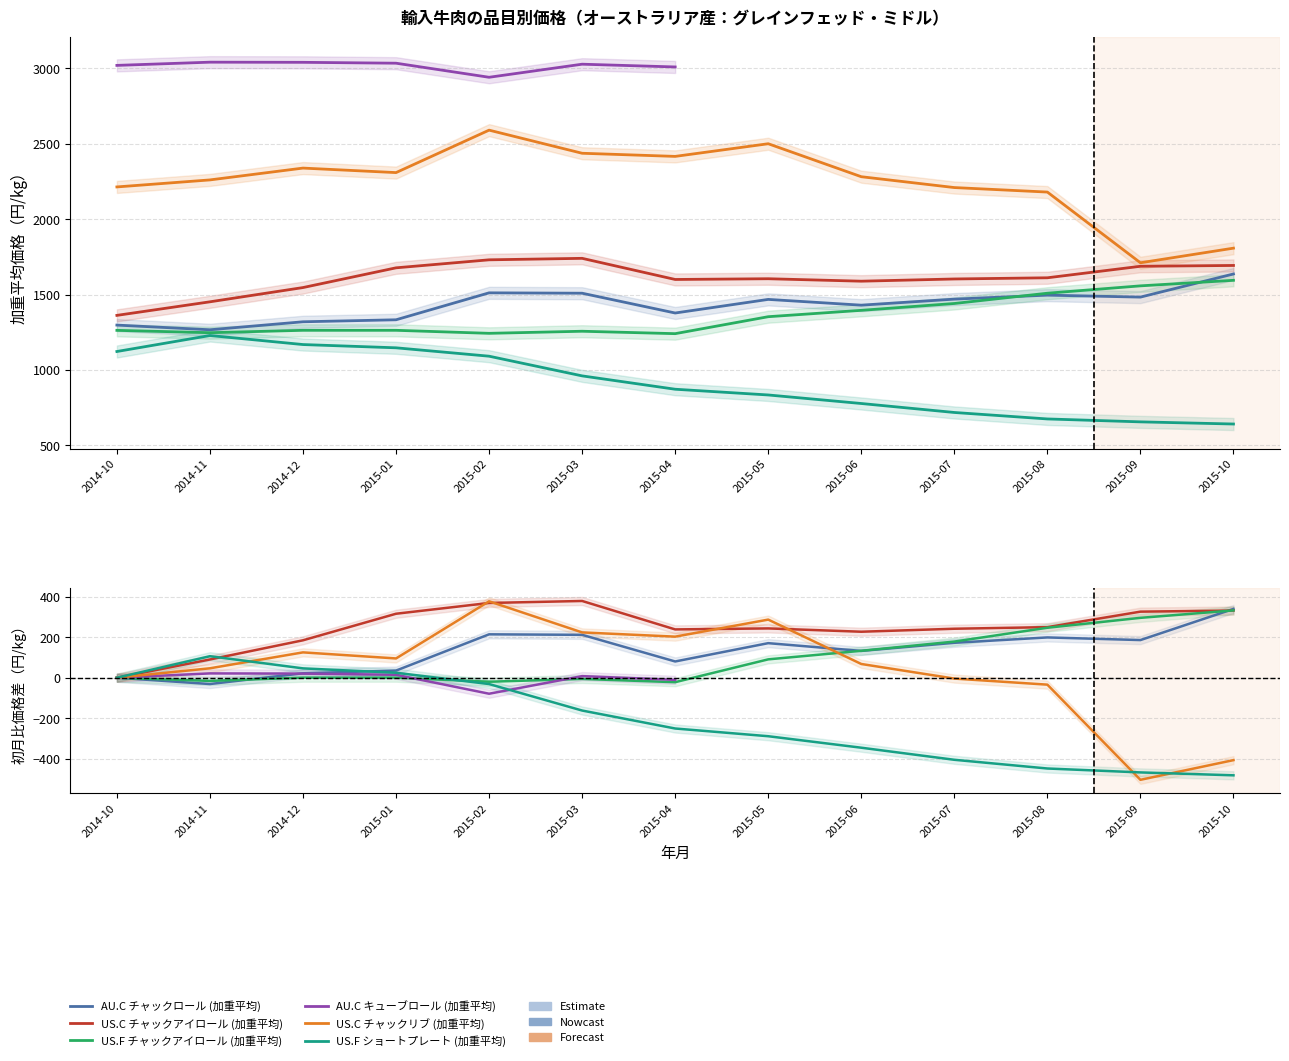

How many distinct data groups are displayed?

6